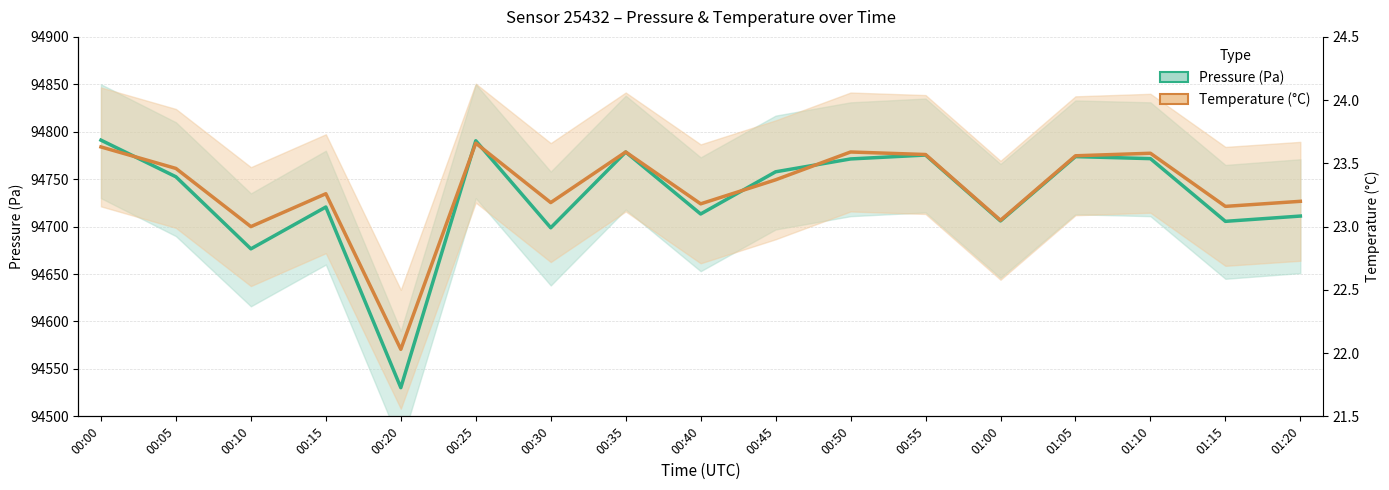

What is the minimum value for Pressure (Pa)?

94530.2